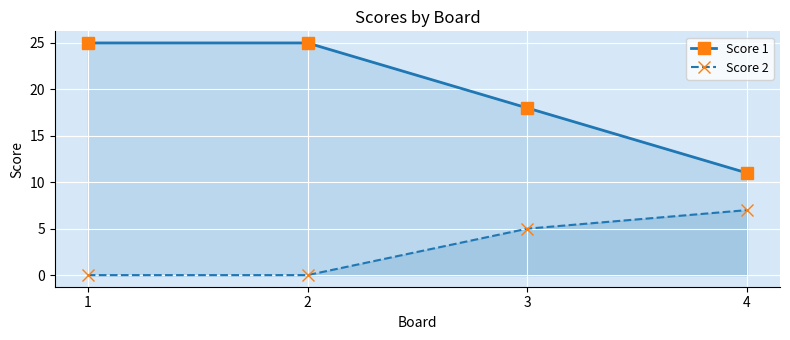

What is the value of the Score 1 point at the 4th from the left?

11